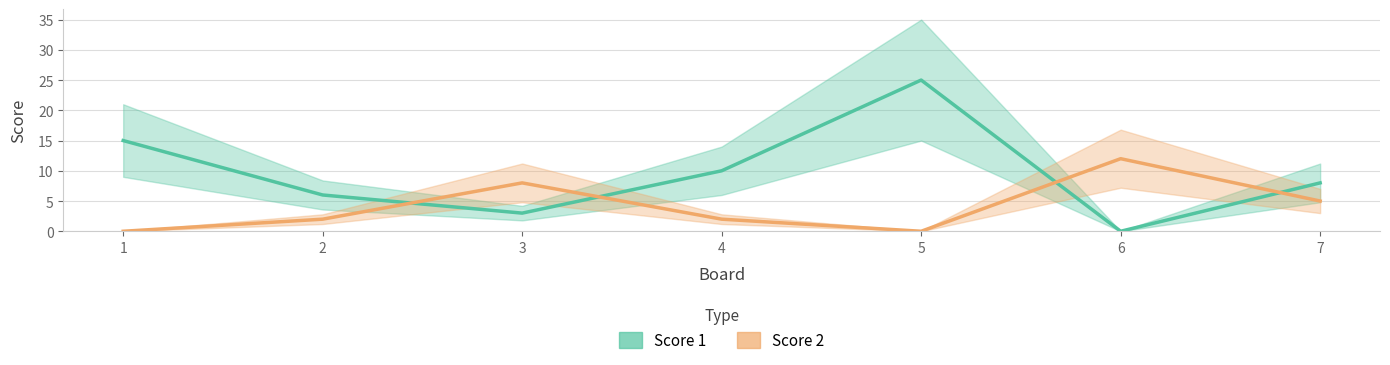

Rank the series by their maximum value, from highest to lowest.

Score 1, Score 2